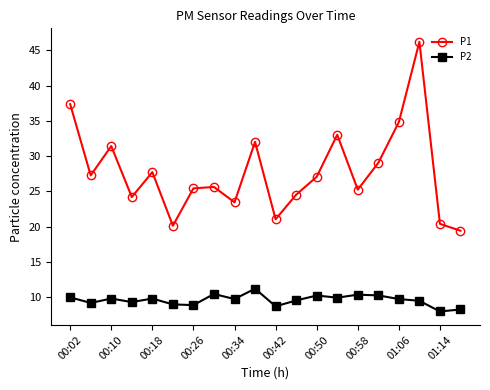

How many interior local valleys does the P1 series have?

6